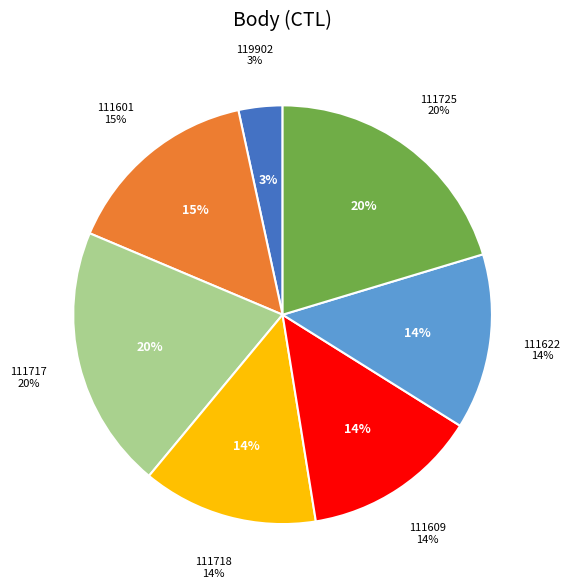

To the nearest percent, what is the average slice percentage?

14%